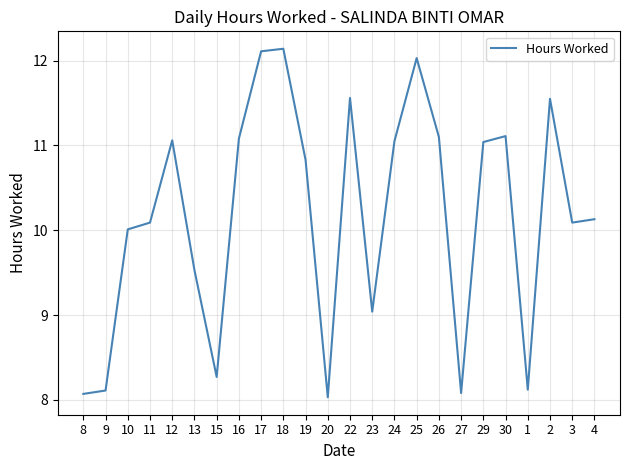

What is the ratio of the value at 4 to the value at 9?

1.2